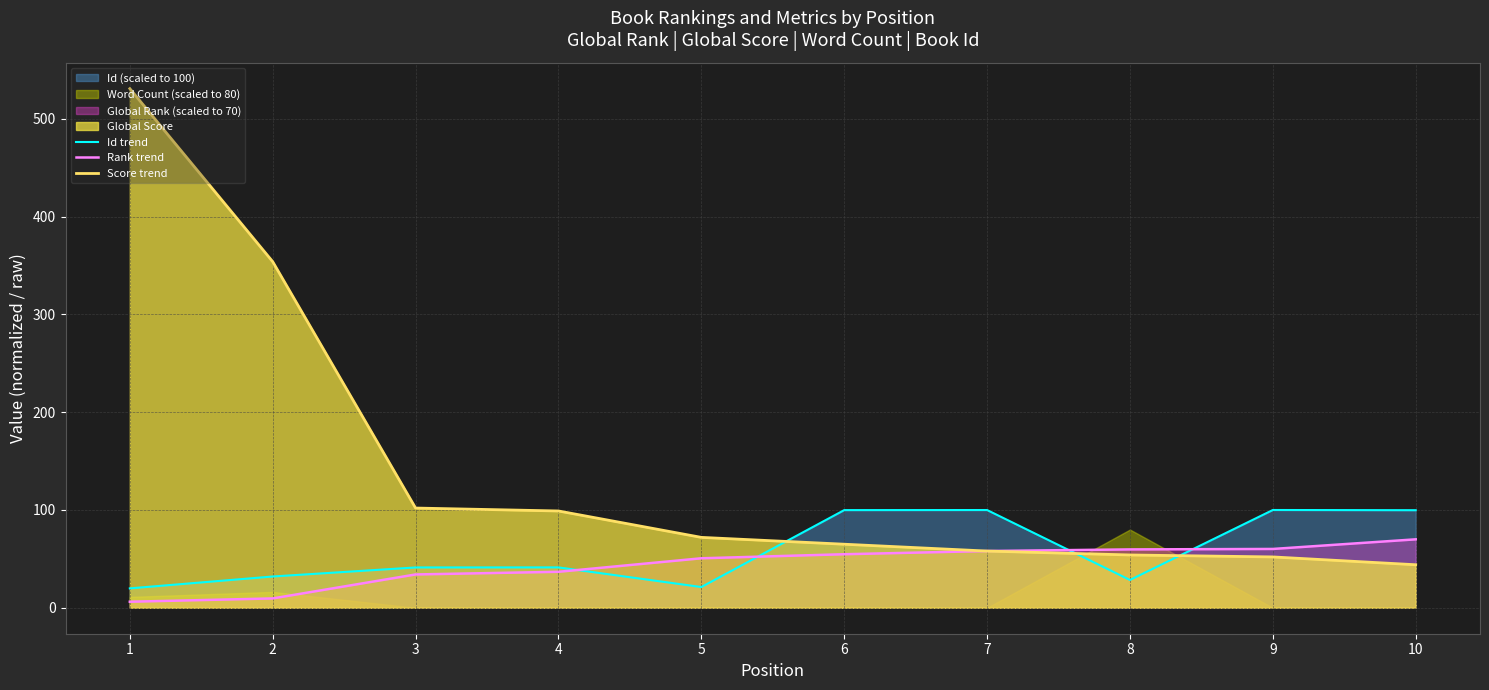

Is it true that Id trend equals 63.9 at 3?

False